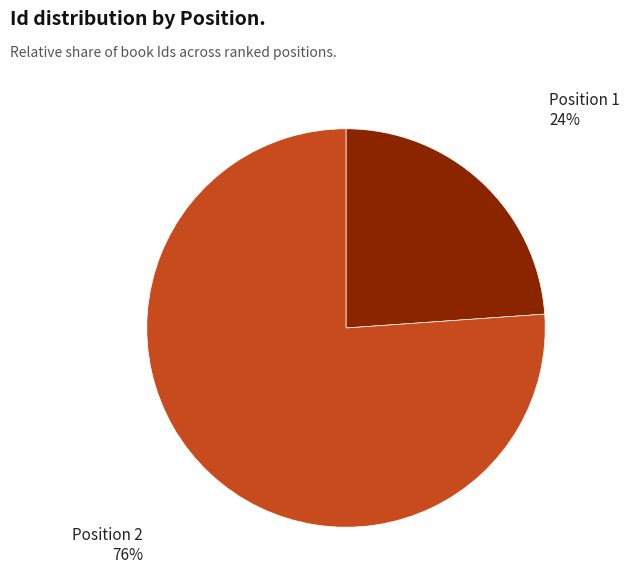

To the nearest percent, what is the average slice percentage?

50%